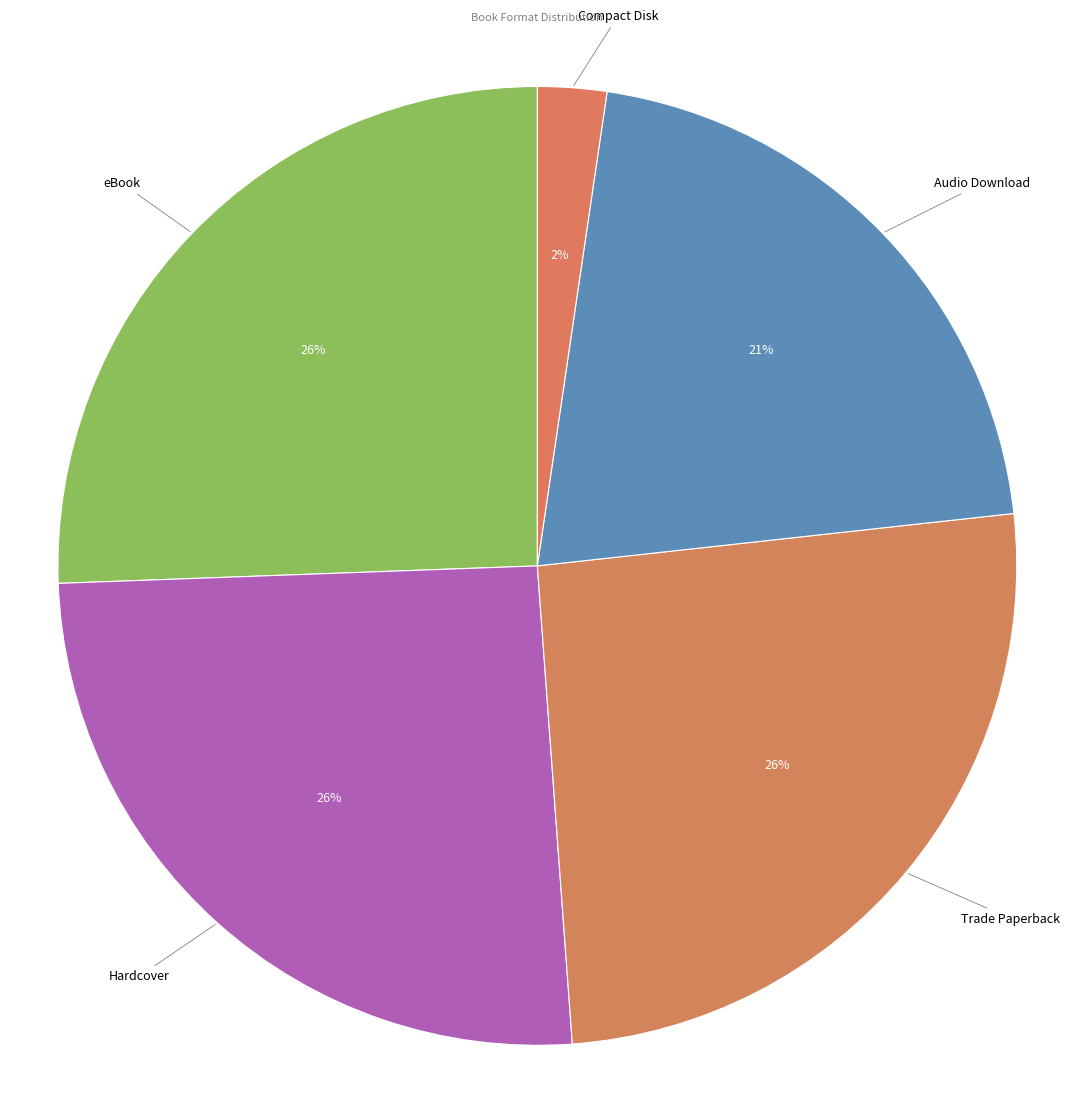

What is the ratio of the value at Hardcover to the value at eBook?

1.0